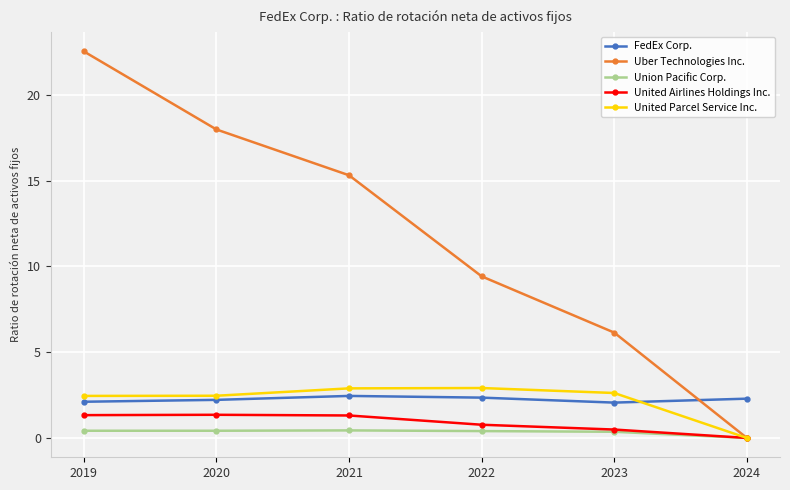

What is the maximum value shown in the chart?

22.5